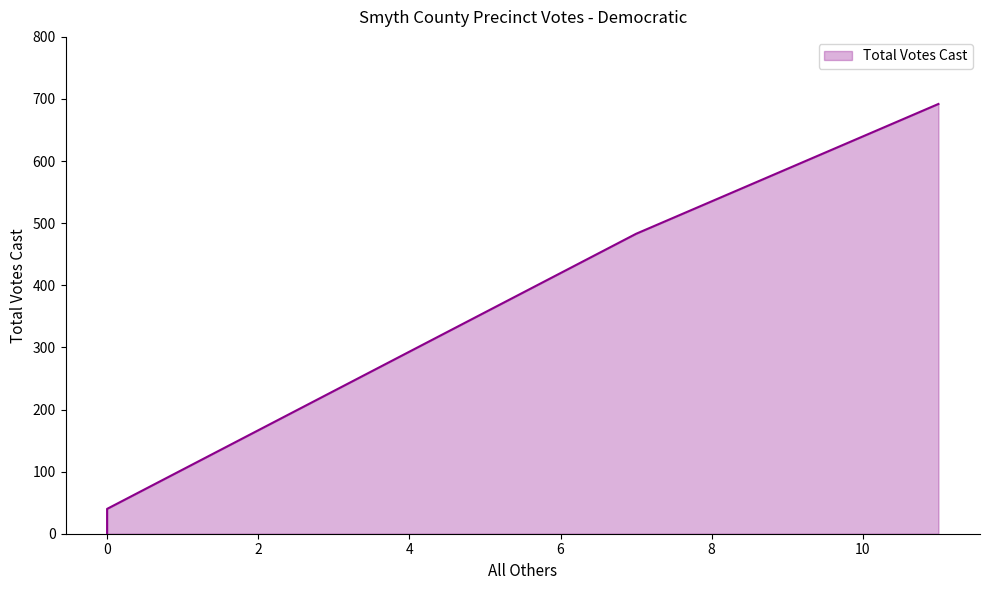

How many lines are shown in the chart?

1